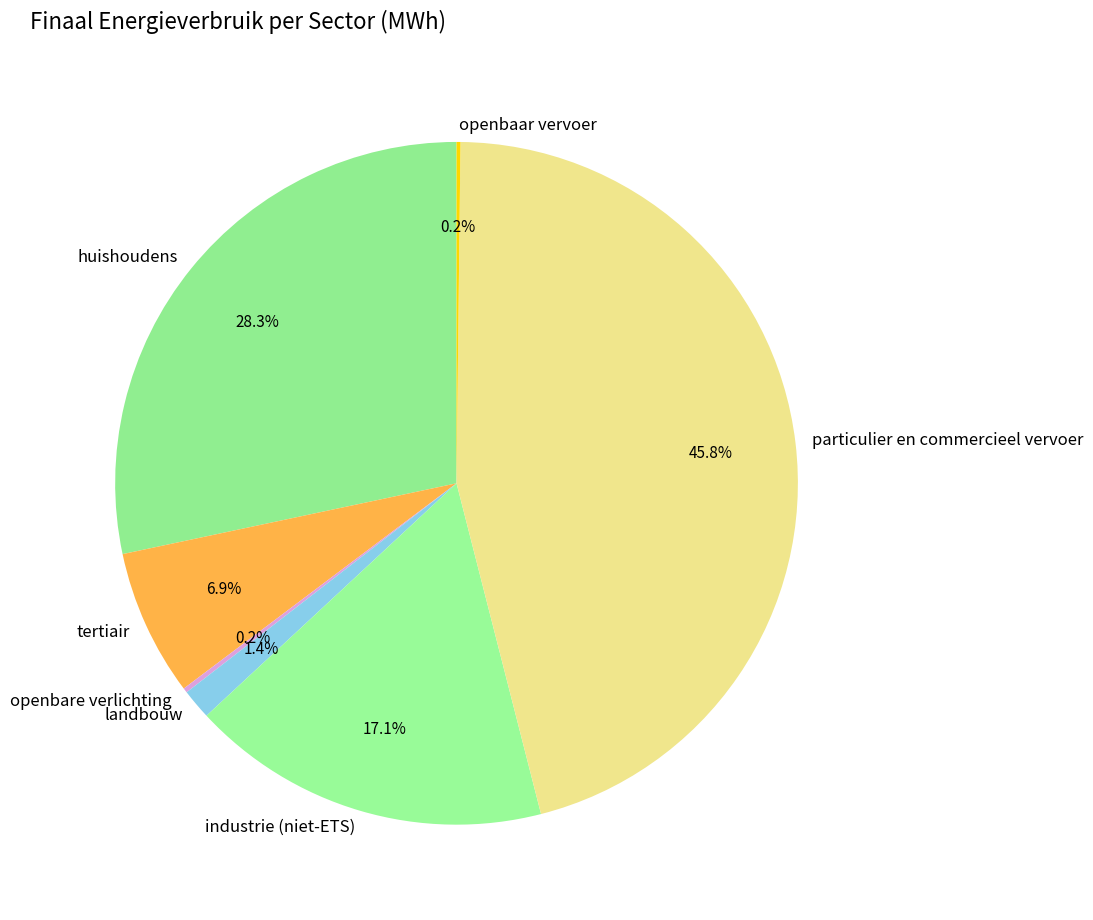

Is there a majority slice in this chart?

No